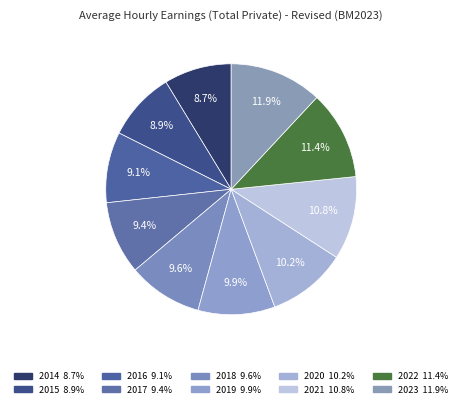

How many slices are in this pie chart?

10